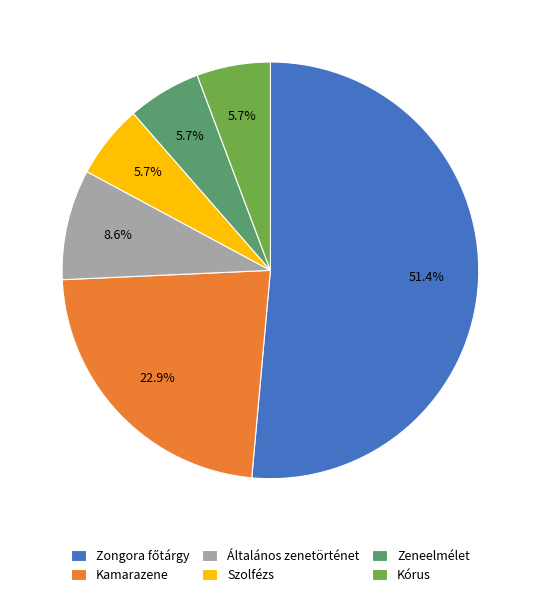

Is there any slice that represents more than half of the pie?

Yes